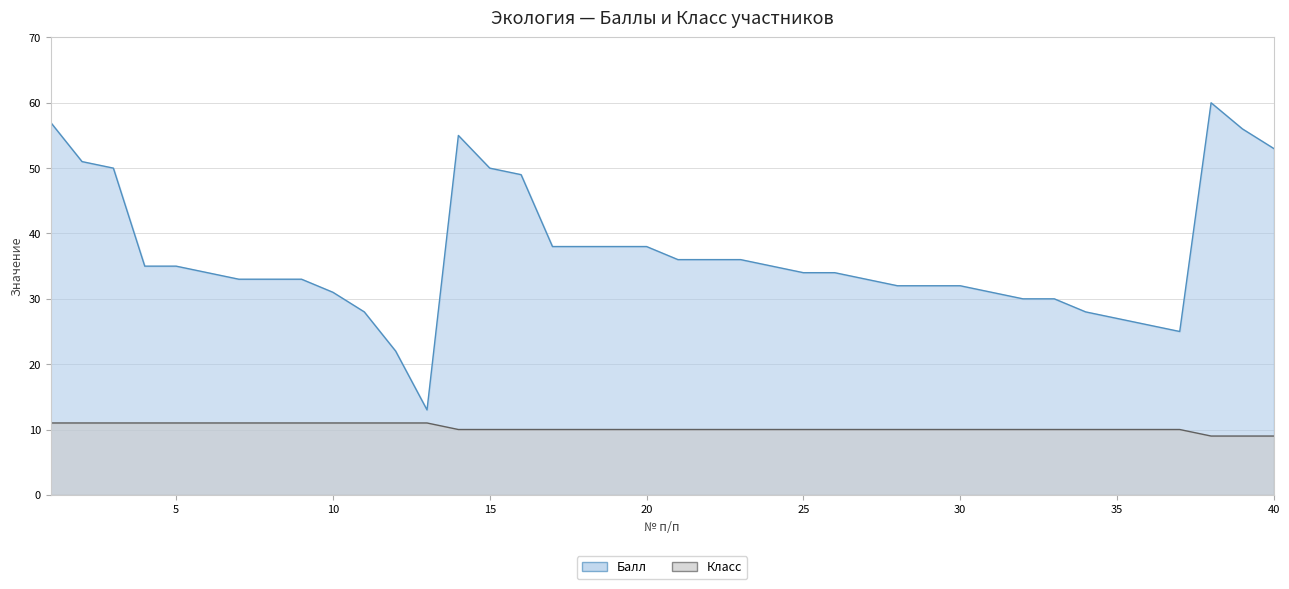

Rank the series by their maximum value, from lowest to highest.

Класс, Балл